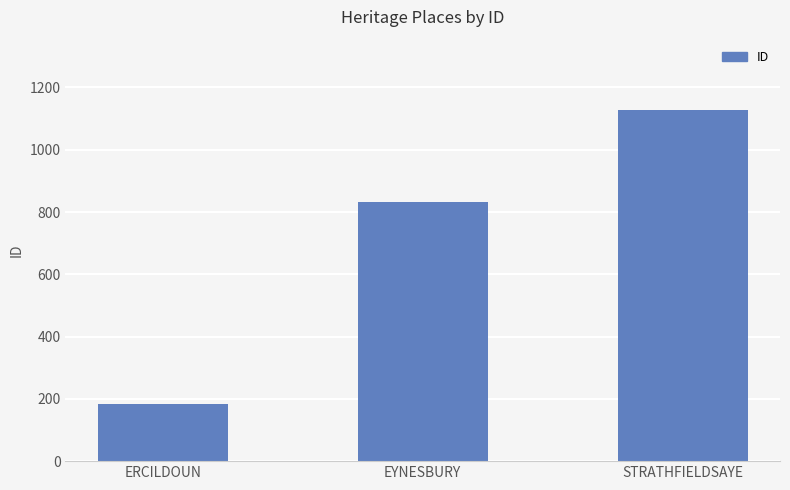

Rank the categories by value from highest to lowest.

STRATHFIELDSAYE, EYNESBURY, ERCILDOUN